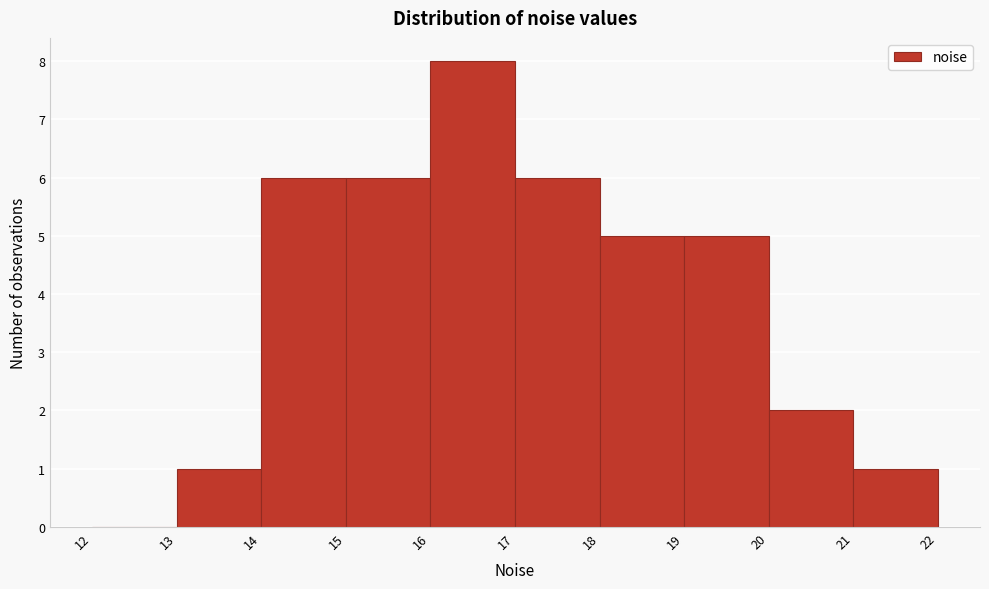

Which range on the x-axis has the tallest bar?

16 to 17